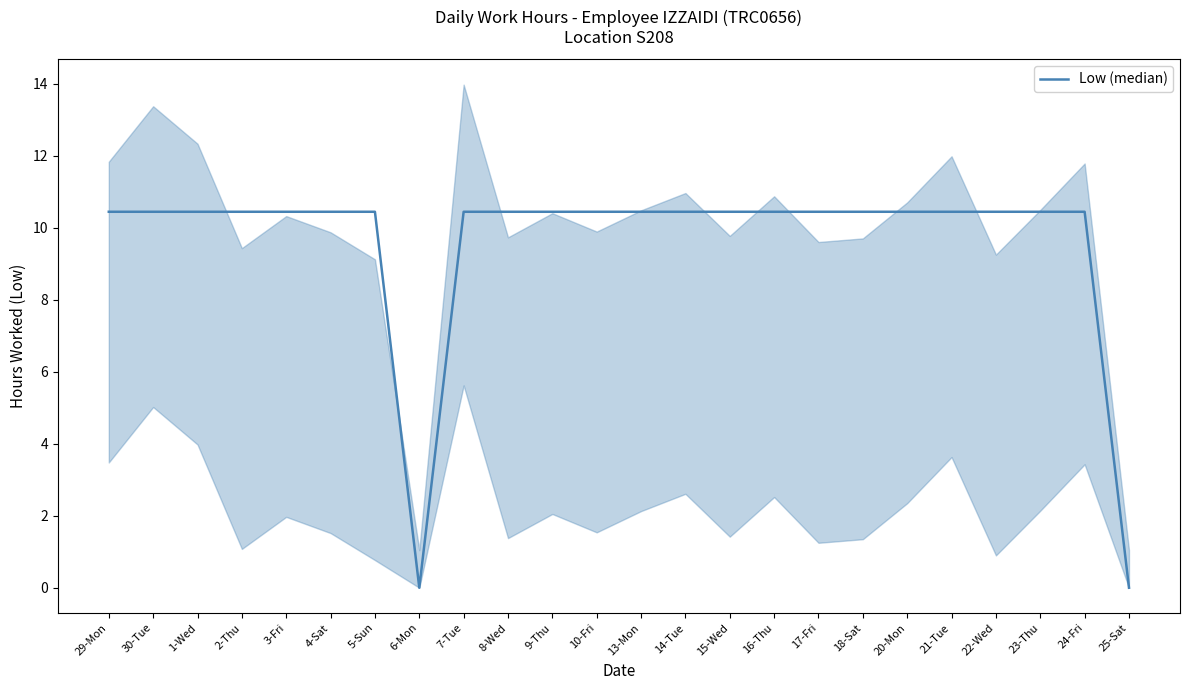

Approximately how many times larger is the value at 2-Thu compared to 7-Tue?

1.0